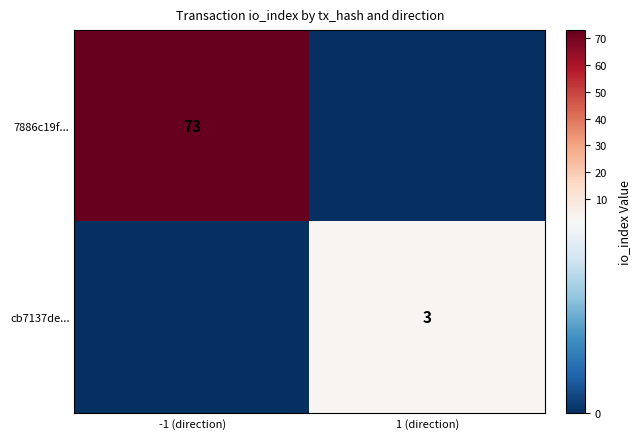

How many categories are shown in the chart?

2